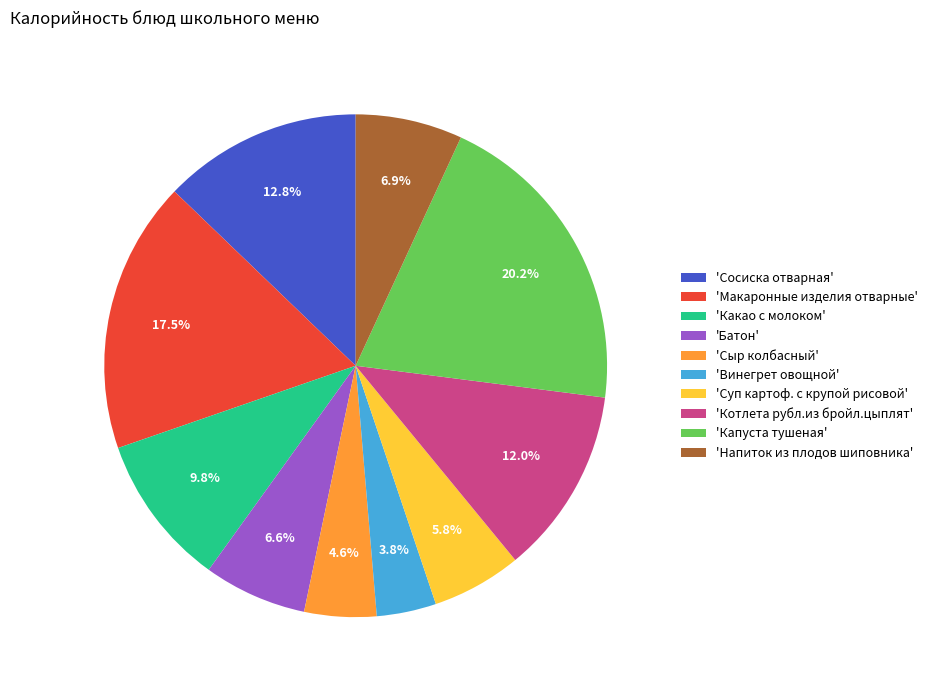

Approximately how many times larger is the value at 'Напиток из плодов шиповника' compared to 'Котлета рубл.из бройл.цыплят'?

0.6